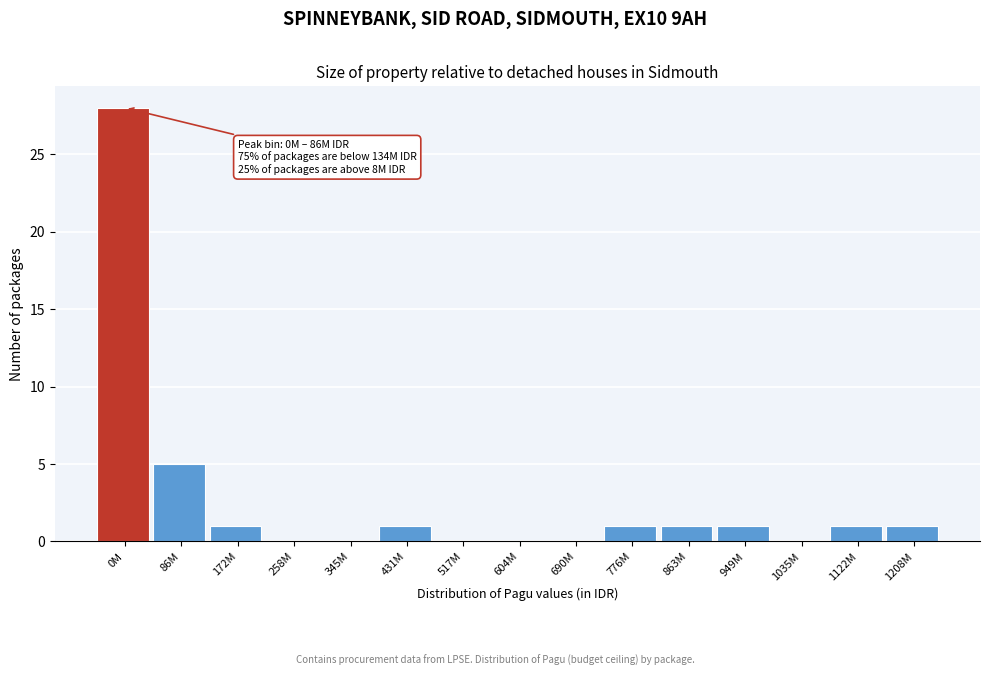

What is the maximum value shown in the chart?

28